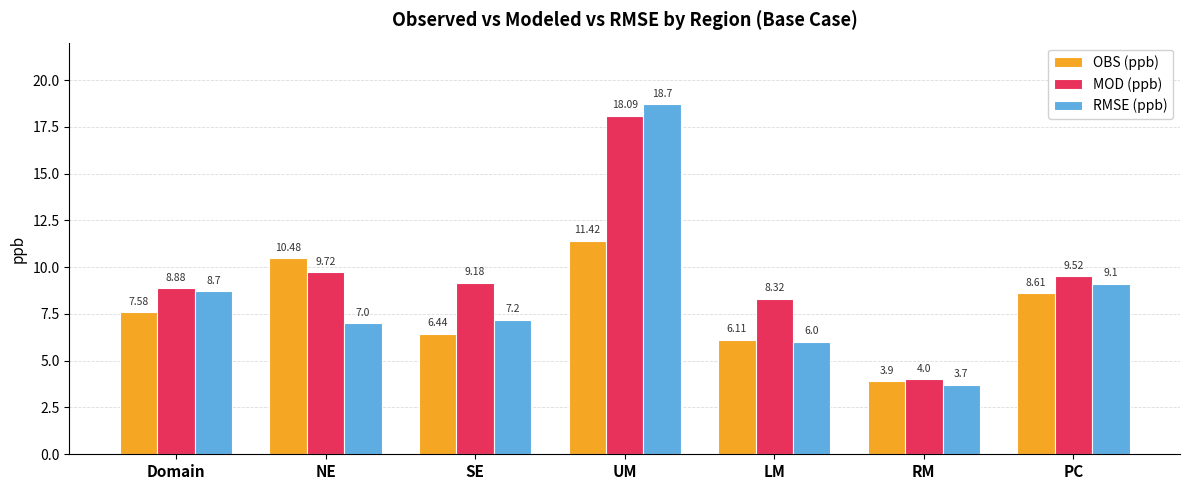

What is the value of the OBS (ppb) bar at the 2nd from the left?

10.5